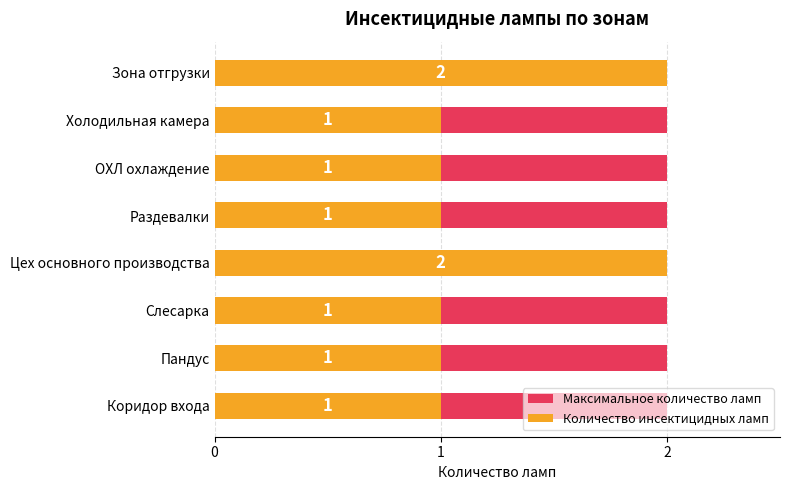

Does the chart contain stacked bars?

No